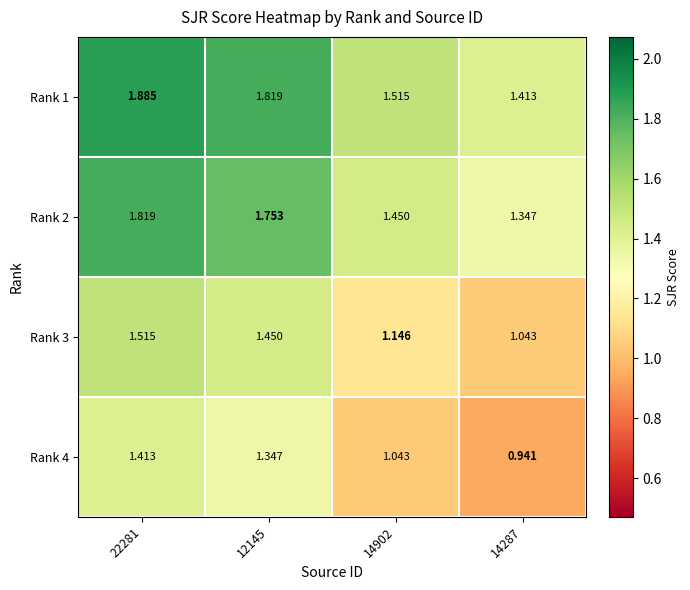

Is the value of Rank 2 at 14287 greater than the value of Rank 1 at 14287?

No